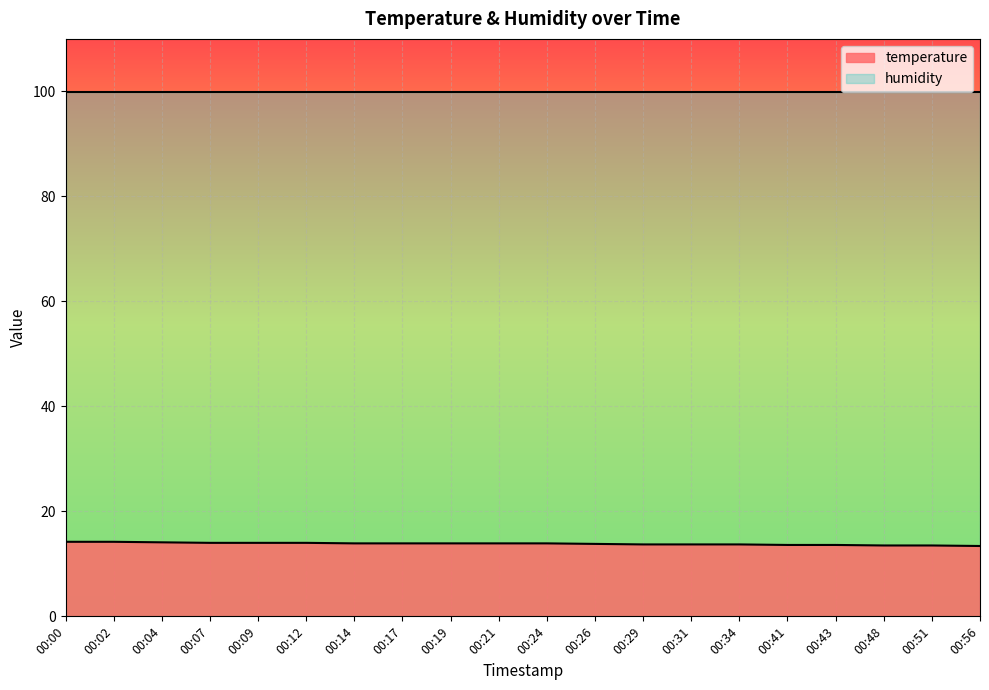

Approximately how many times larger is the value at 00:56 compared to 00:43?

1.0